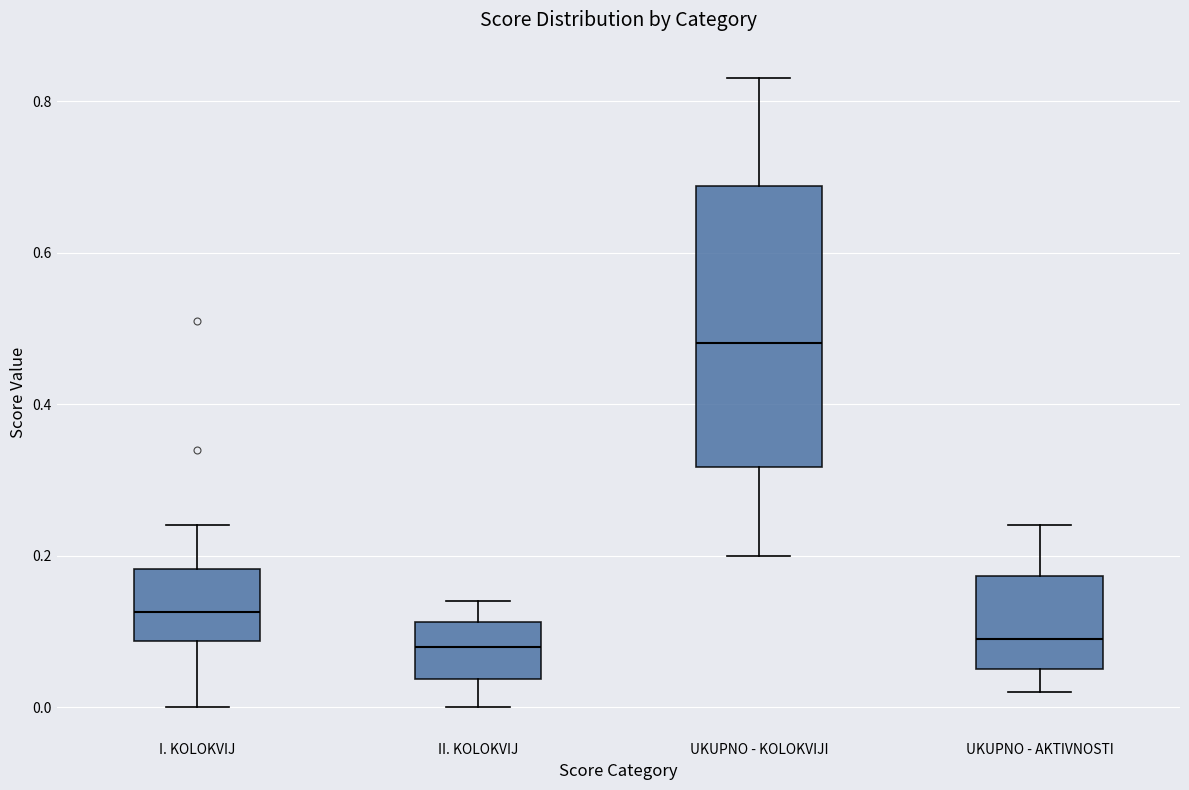

Reading left to right, read every box against the y-axis: the position of its median line, the range the box covers, and the ends of its whiskers. The values are not printed on the chart, so give them approximately, as read against the axis.

I. KOLOKVIJ: median 0.12, box 0.08 to 0.18, whiskers 0.00 to 0.24
II. KOLOKVIJ: median 0.08, box 0.04 to 0.12, whiskers 0.00 to 0.14
UKUPNO - KOLOKVIJI: median 0.48, box 0.32 to 0.68, whiskers 0.20 to 0.84
UKUPNO - AKTIVNOSTI: median 0.10, box 0.06 to 0.18, whiskers 0.02 to 0.24